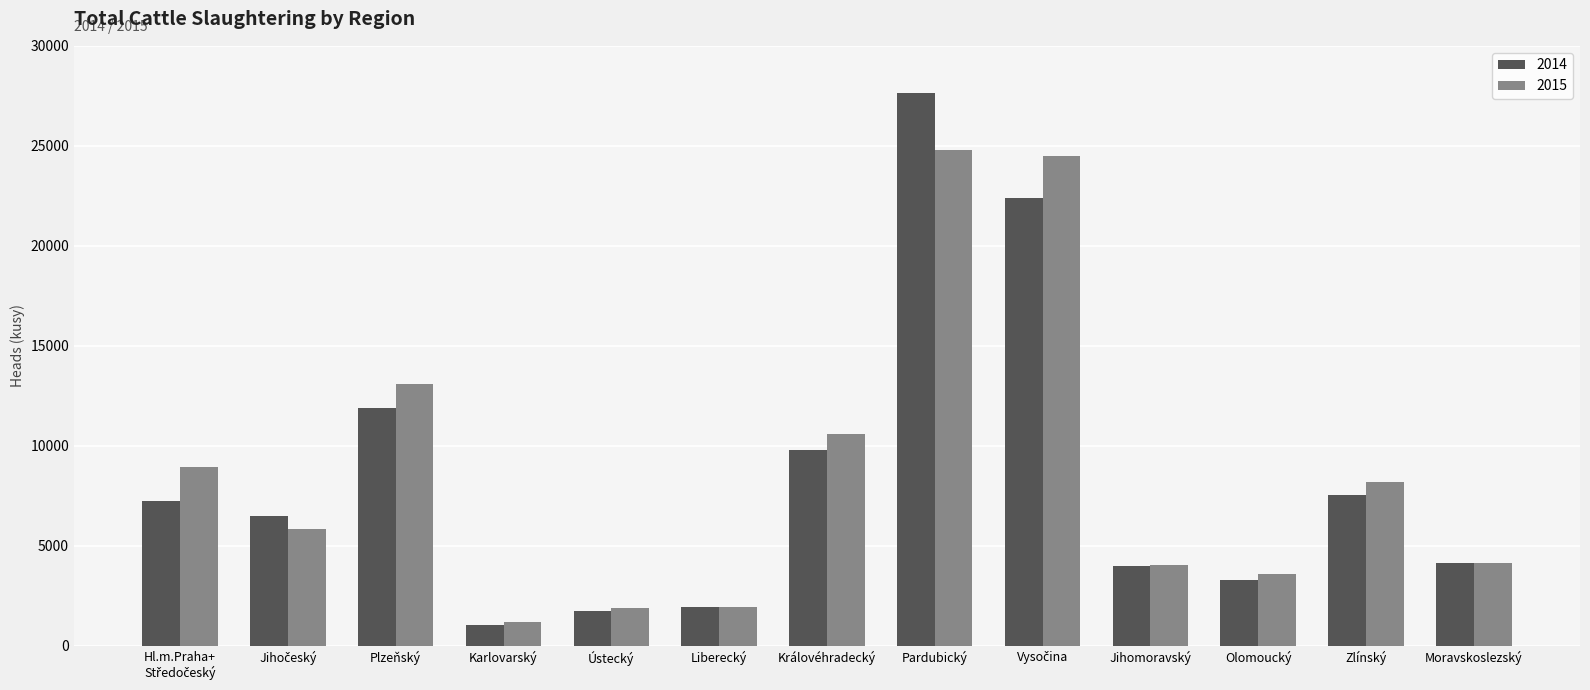

What is the label of the 8th bar from the left?

Pardubický